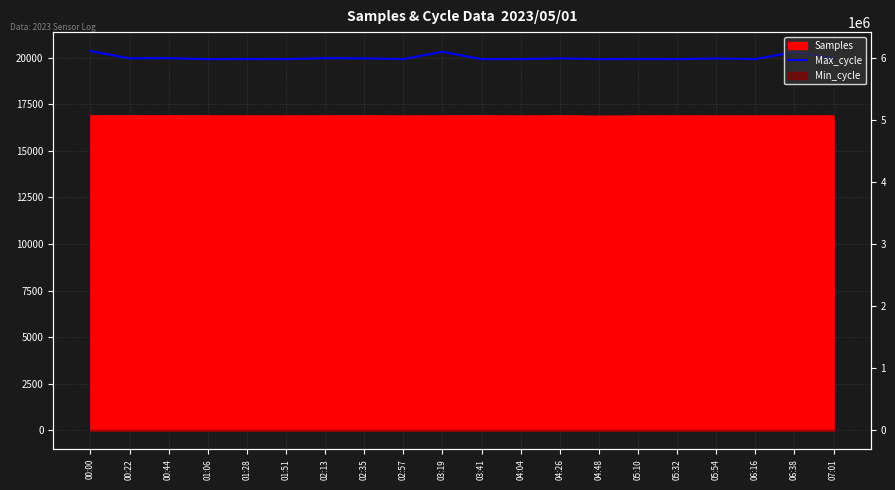

The chart shows a value of 19924 at 04:48. True or false?

True